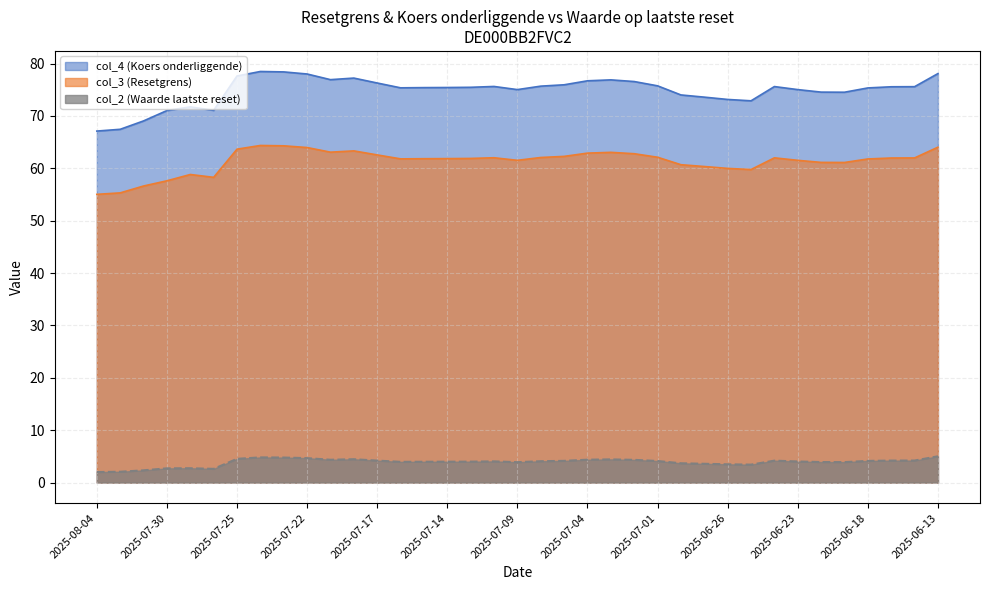

At 2025-07-21, list the series in order from smallest to largest.

col_2, col_3, col_4